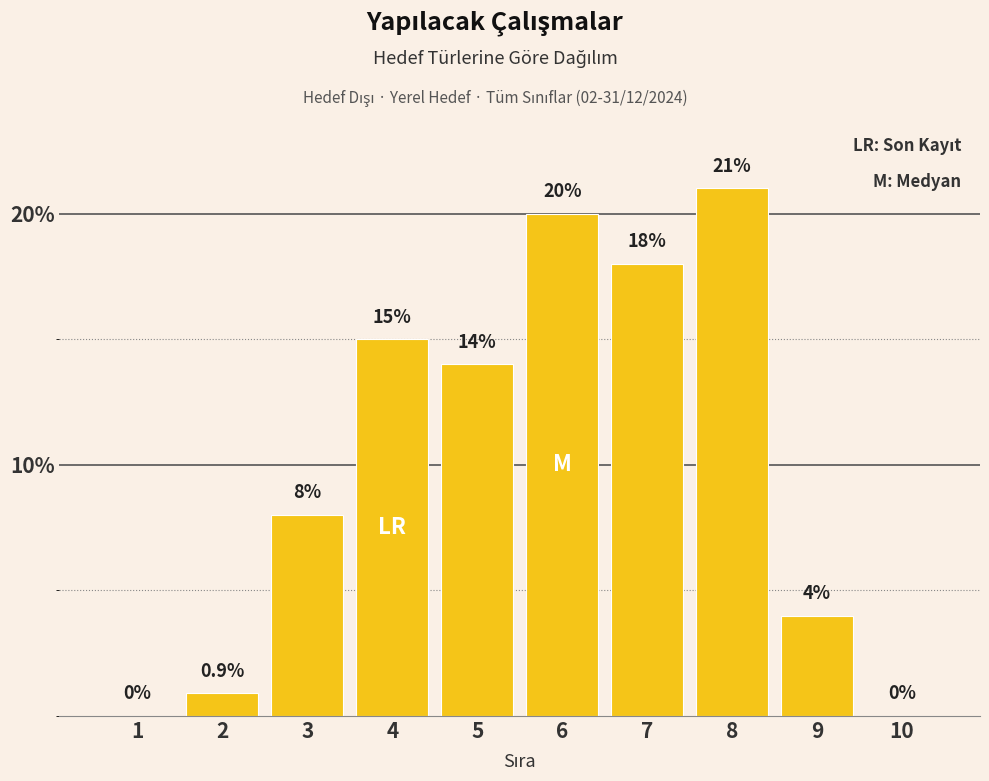

Reading left to right, extract all data points from this chart.

1=0.0	2=0.9	3=8.0	4=15.0	5=14.0	6=20.0	7=18.0	8=21.0	9=4.0	10=0.0